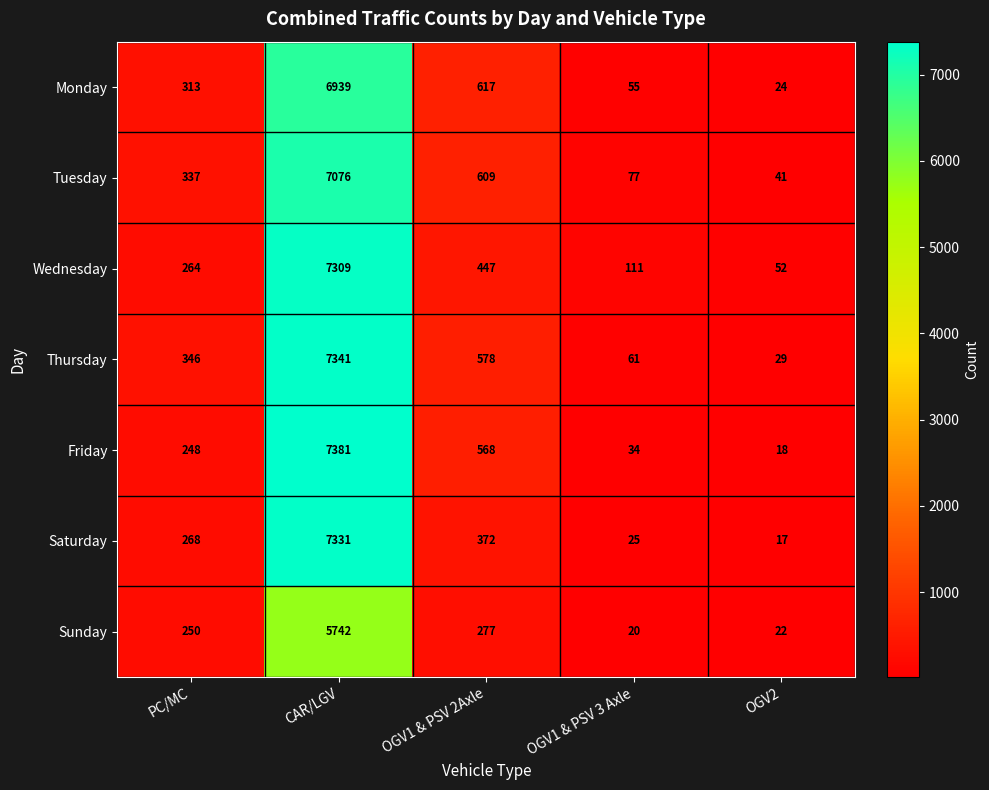

True or false: Sunday has a value of 10327 at CAR/LGV.

False